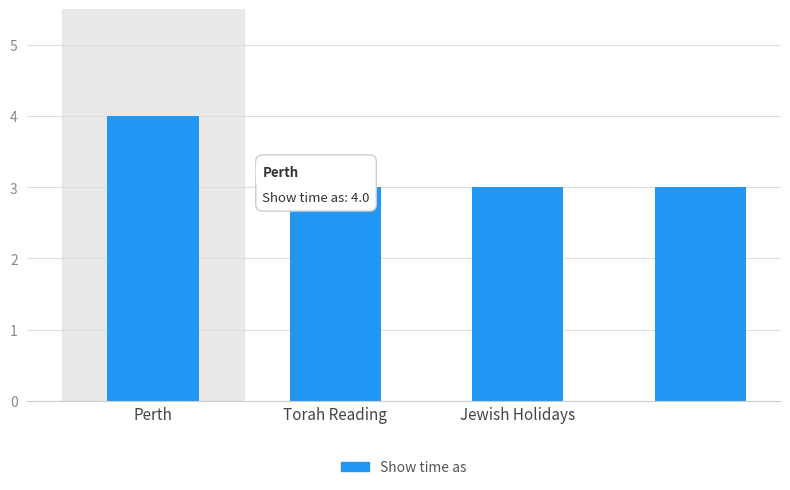

What is the sum of all values?

13